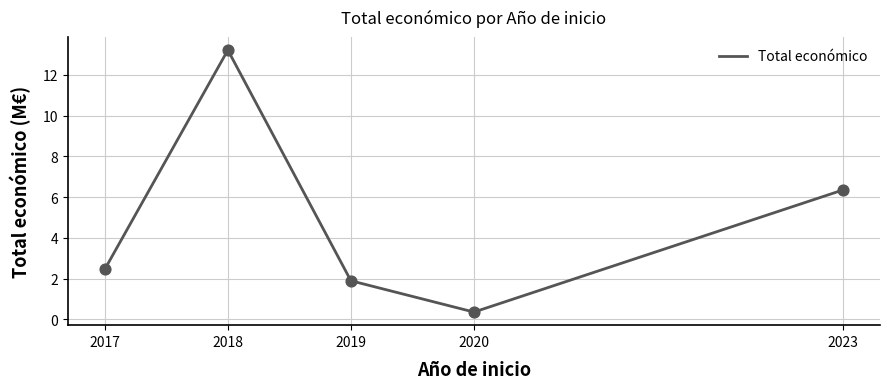

What is the change in value from 2018 to 2020?

-12.9